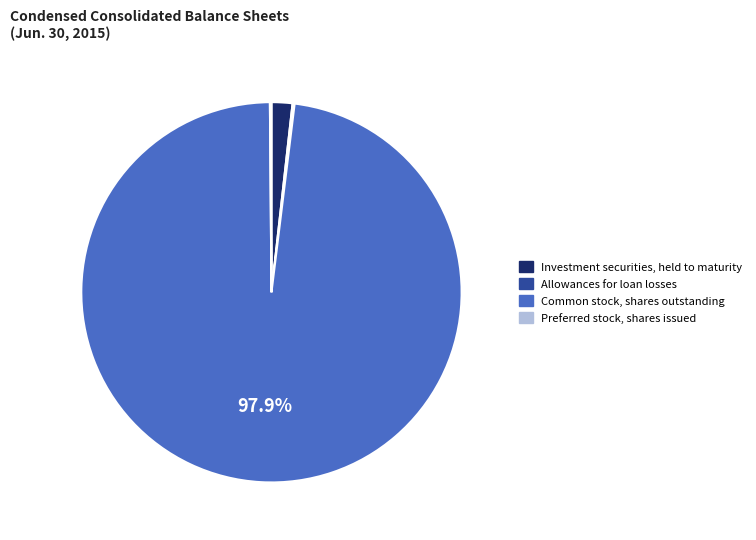

Is the sum of Investment securities, held to maturity and Common stock, shares outstanding greater than half?

Yes